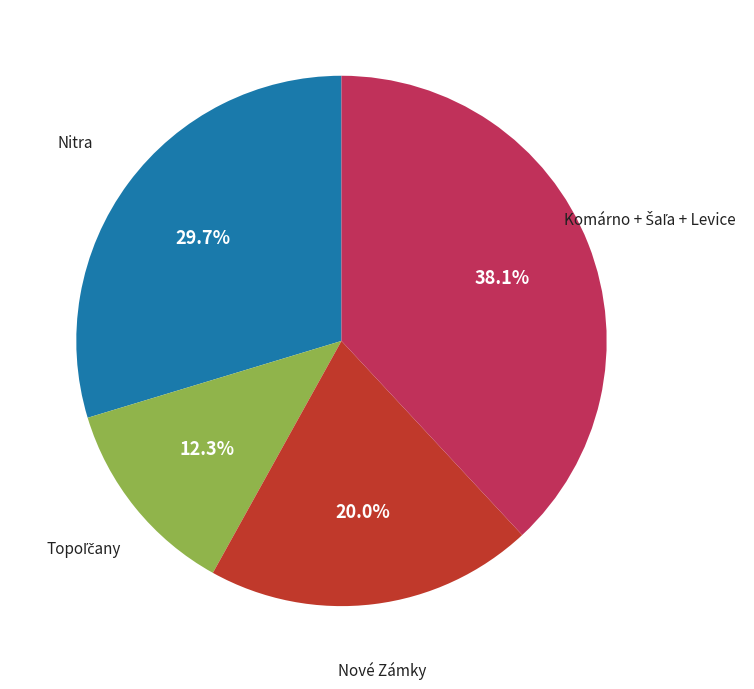

Is there any slice that represents more than half of the pie?

No